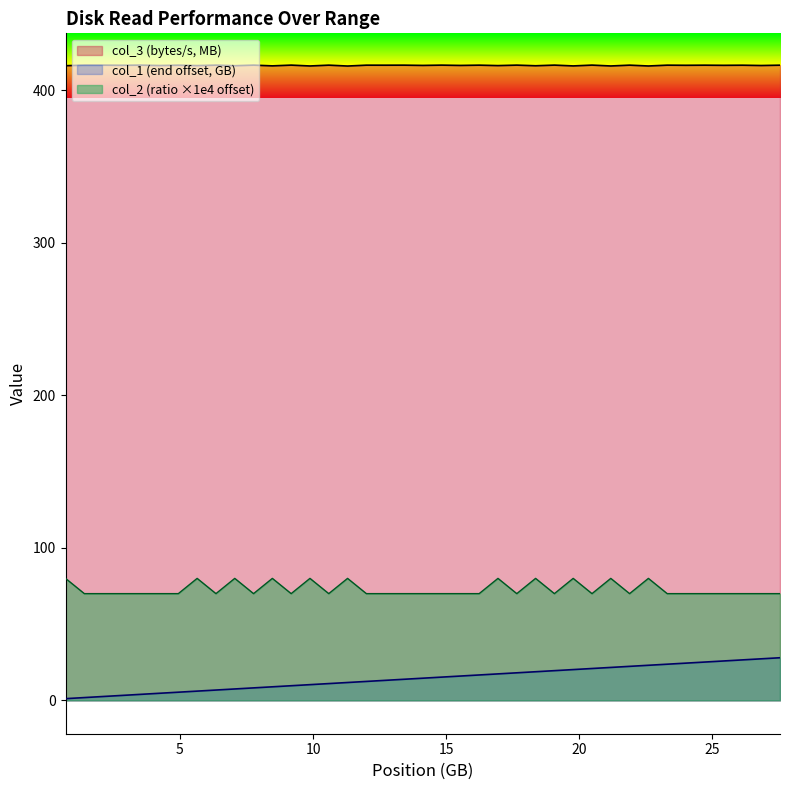

True or false: col_1 and col_3 cross at least once.

False